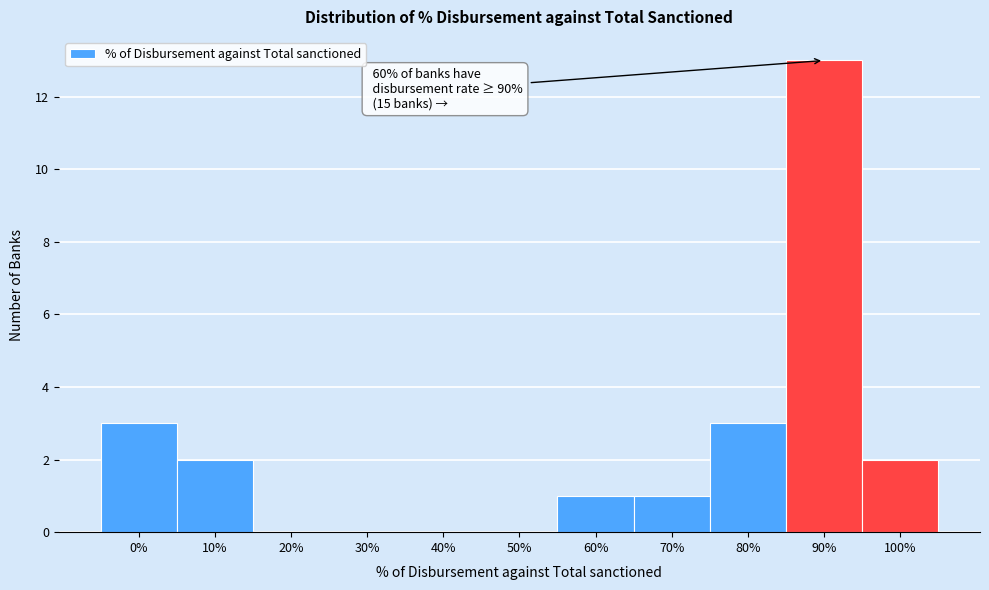

Reading left to right, transcribe all the data shown in this chart.

0%=3	10%=2	20%=0	30%=0	40%=0	50%=0	60%=1	70%=1	80%=3	90%=13	100%=2